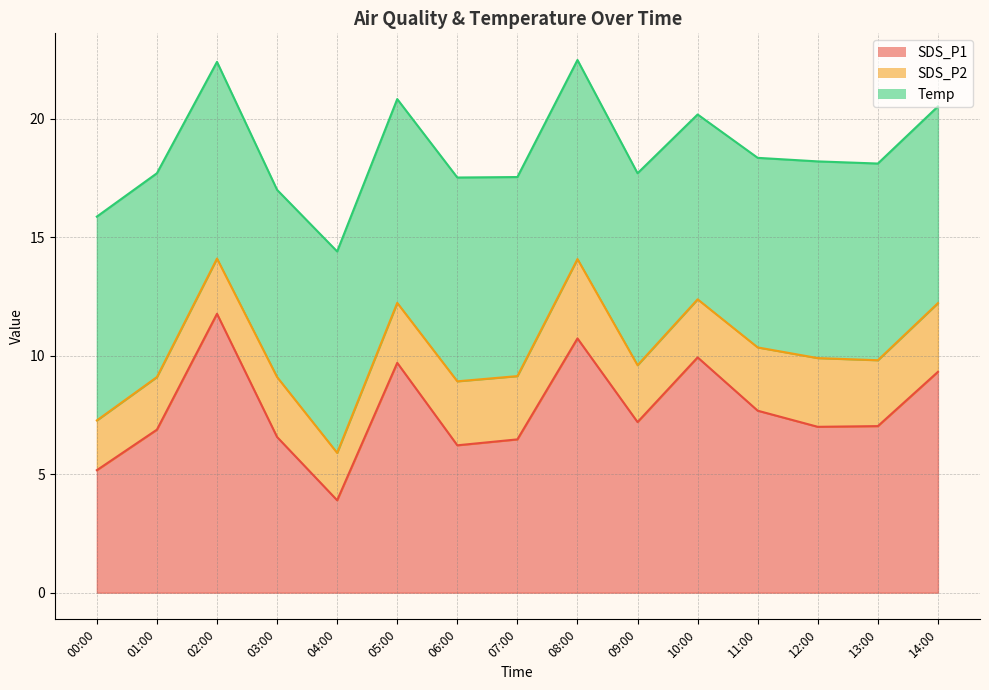

Between 07:00 and 04:00, which is larger?

07:00